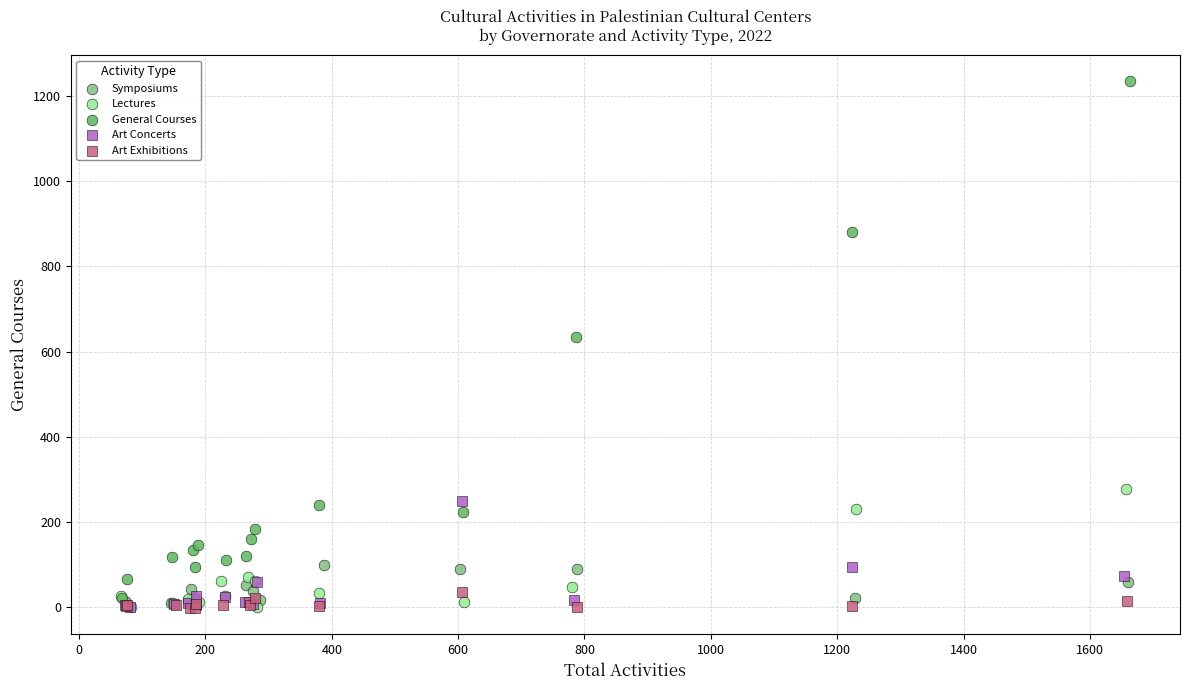

Which series has the largest Y range (max minus min)?

General Courses